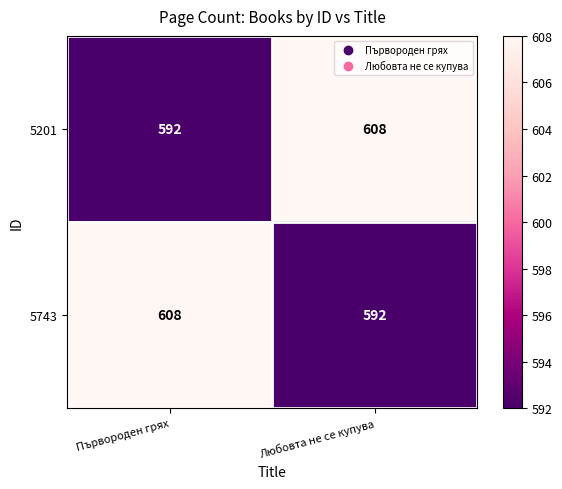

Is it true that 5743 equals 608 at Първороден грях?

True